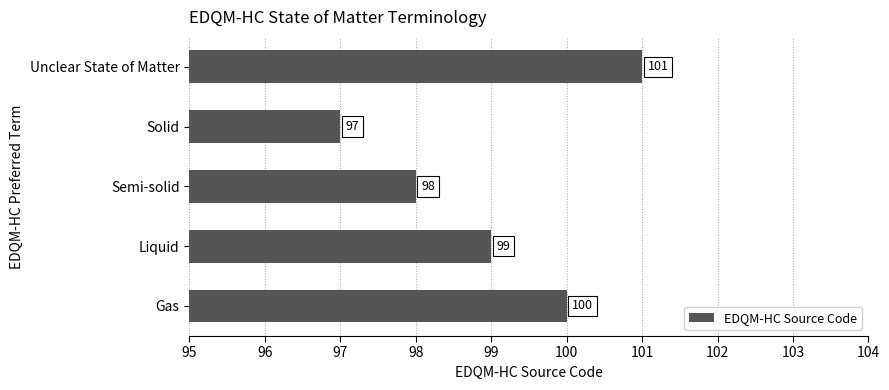

The chart shows a value of 132 at Semi-solid. True or false?

False